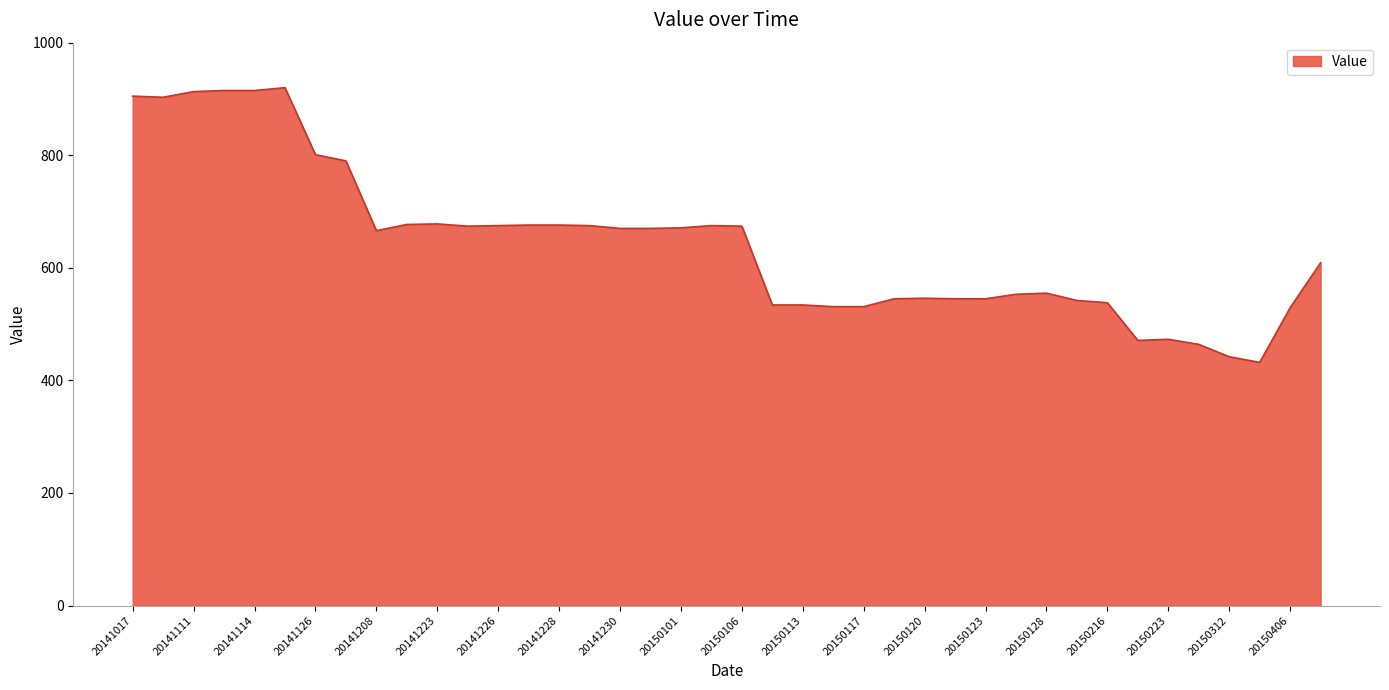

The chart shows a value of 293 at 20150101. True or false?

False